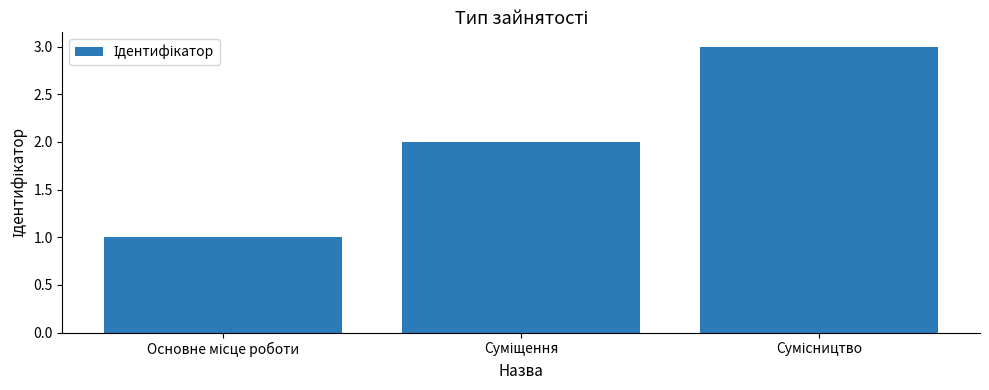

What is the maximum value shown in the chart?

3